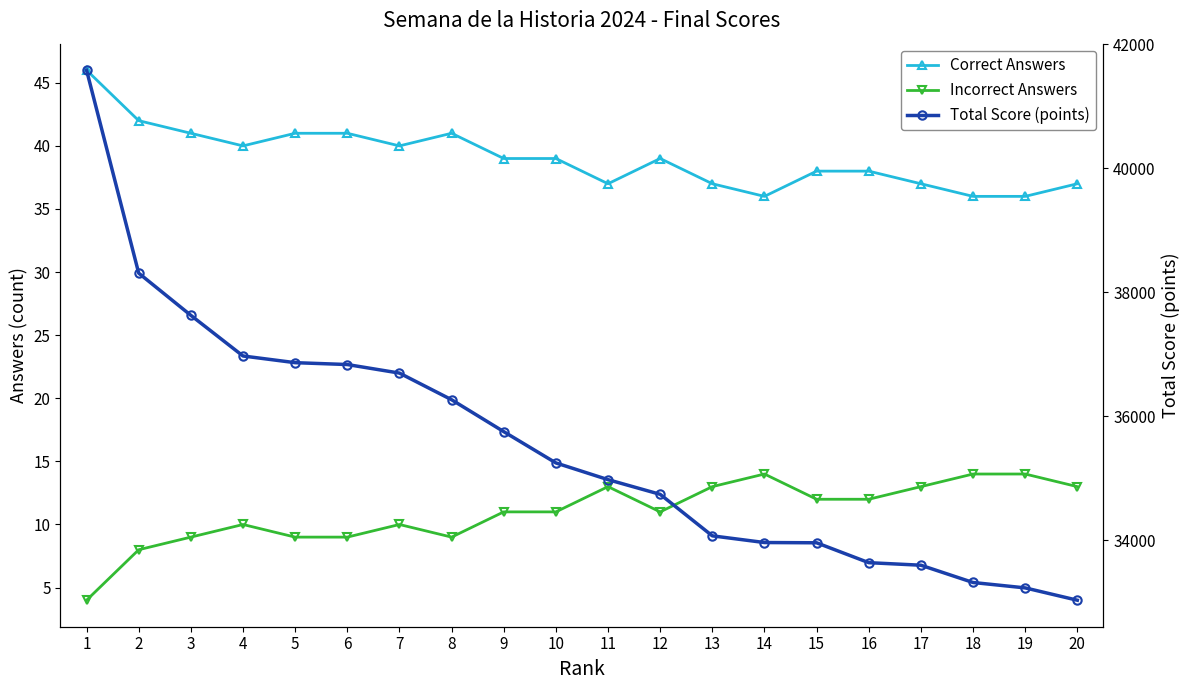

True or false: Correct Answers has more than 2 points higher than both neighbors.

False